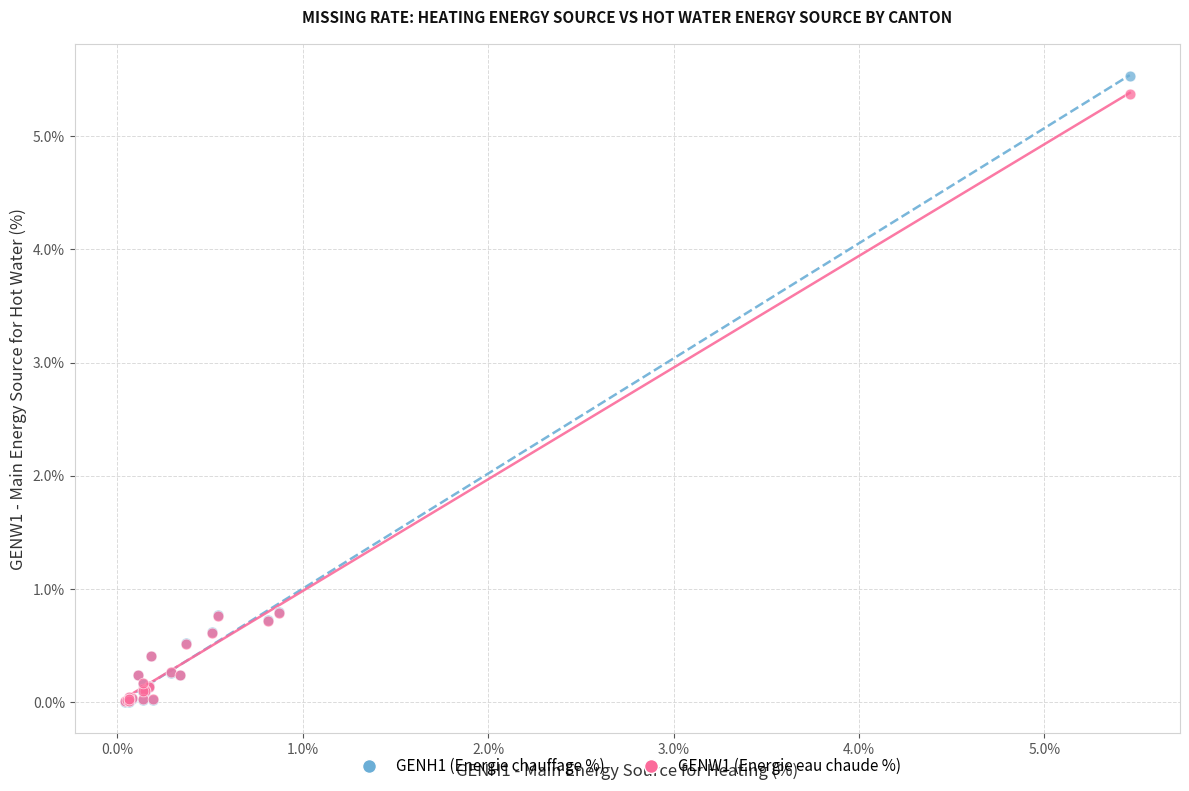

What are all the series names shown in the legend?

GENH1 (Energie chauffage %), GENW1 (Energie eau chaude %)